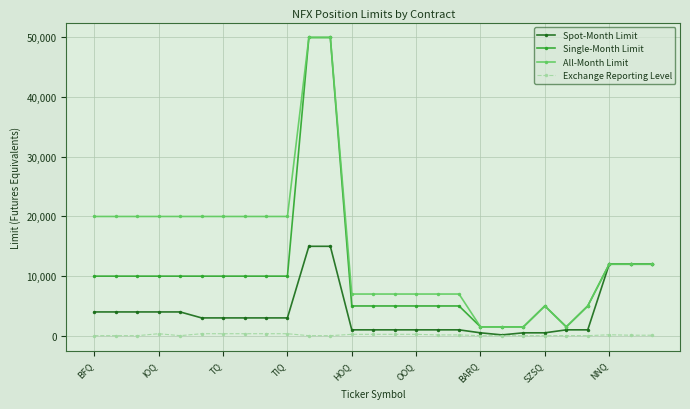

Which series has the largest total across all categories?

All-Month Limit